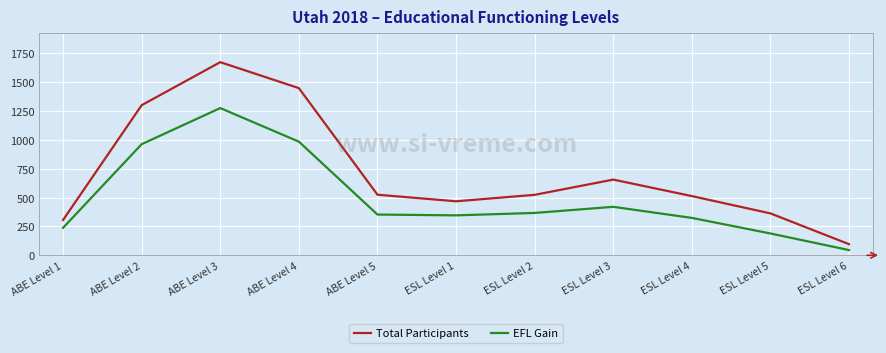

What is the spread (max minus min) of values at ESL Level 3?

236